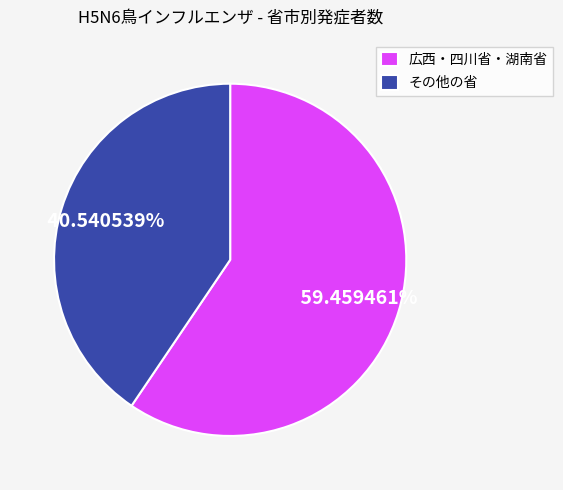

Approximately how many times larger is the value at その他の省 compared to 広西・四川省・湖南省?

0.7